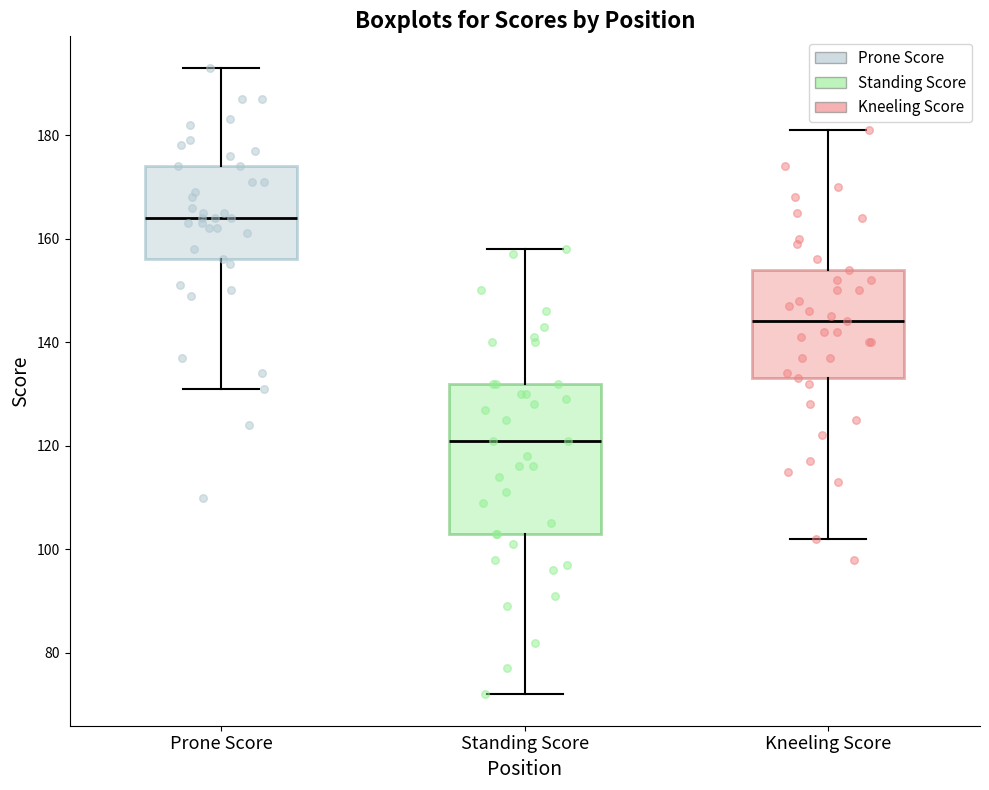

Reading left to right, read every box against the y-axis: the position of its median line, the range the box covers, and the ends of its whiskers. The values are not printed on the chart, so give them approximately, as read against the axis.

Prone Score: median 164, box 156 to 174, whiskers 132 to 194
Standing Score: median 122, box 104 to 132, whiskers 72 to 158
Kneeling Score: median 144, box 134 to 154, whiskers 102 to 182